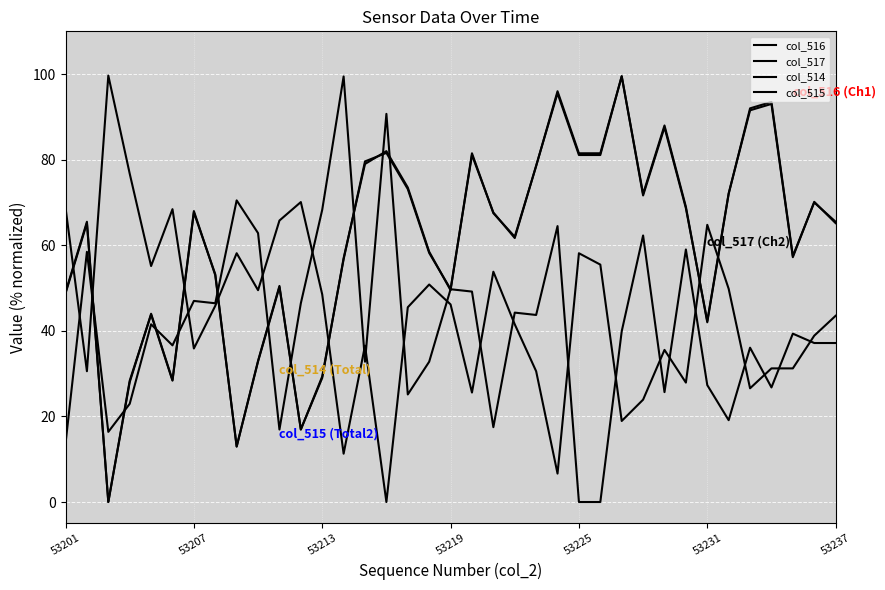

At which category does col_515 reach its first local valley?

53213